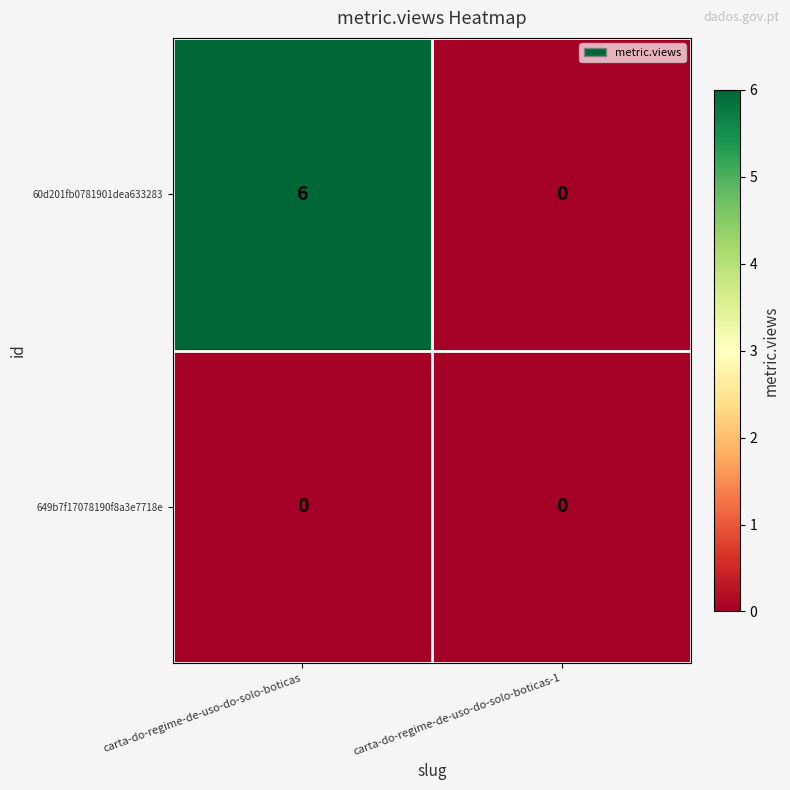

Which series has the widest spread of values?

60d201fb0781901dea633283